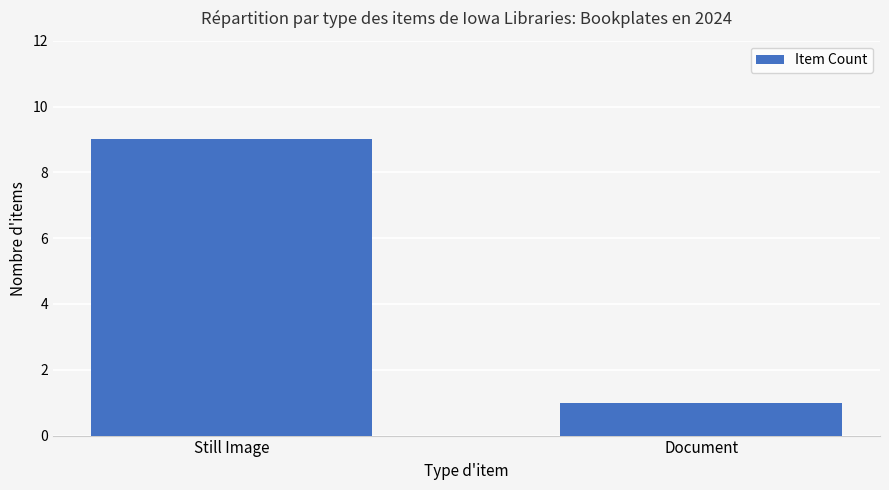

Between Still Image and Document, which is larger?

Still Image